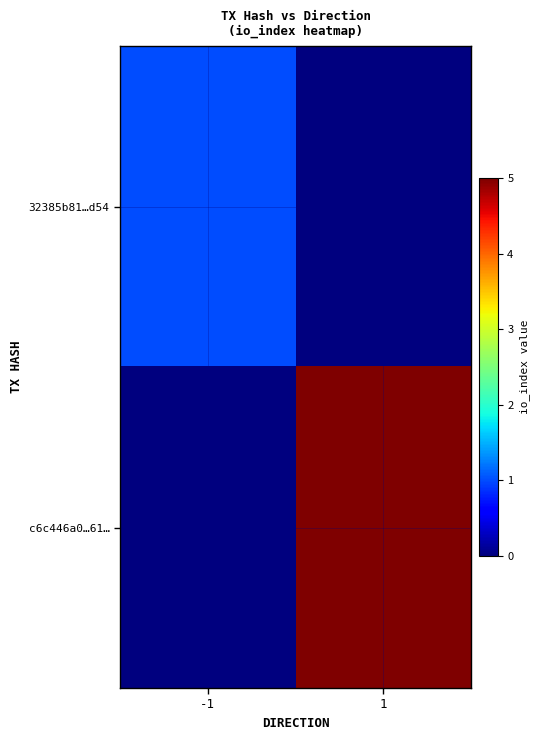

Reading right to left, transcribe all the data shown in this chart.

32385b81…d54: 1=0	-1=1
c6c446a0…61…: 1=5	-1=0